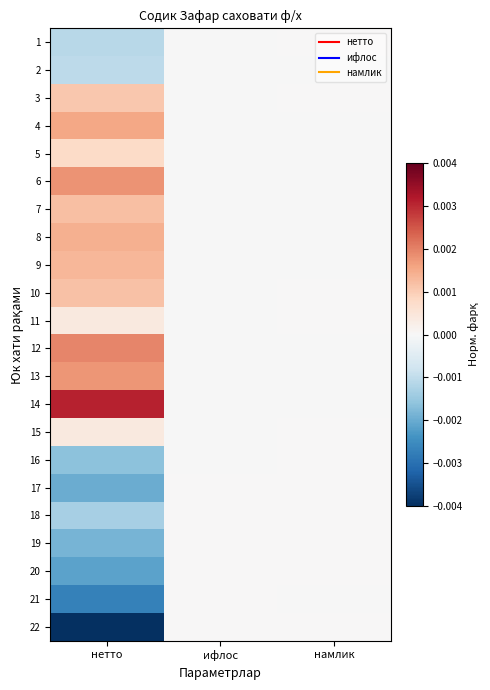

At which category is the sum across all series the highest?

нетто